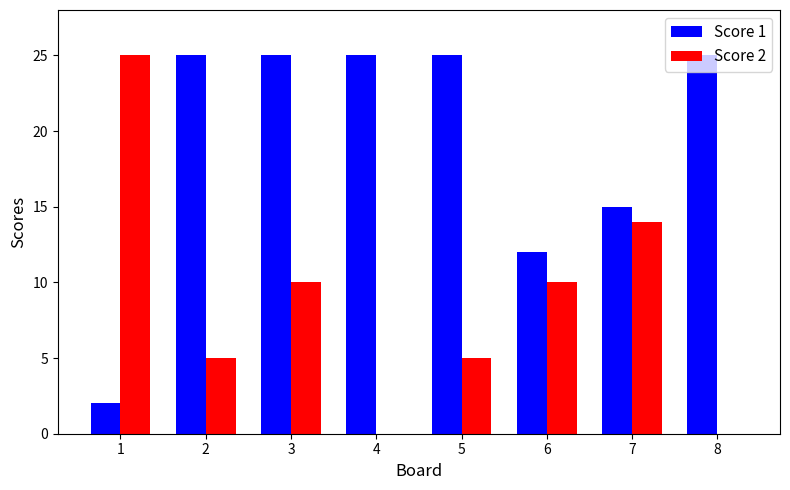

Where is Score 1 nearest to the value 13?

6